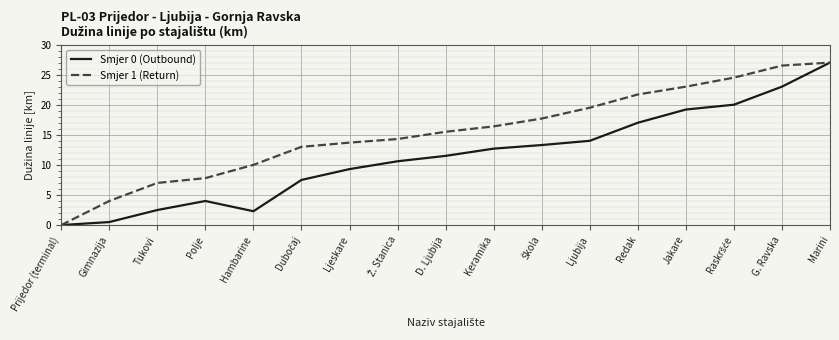

What is the difference between the maximum and minimum values in the Smjer 0 (Outbound) series?

27.0